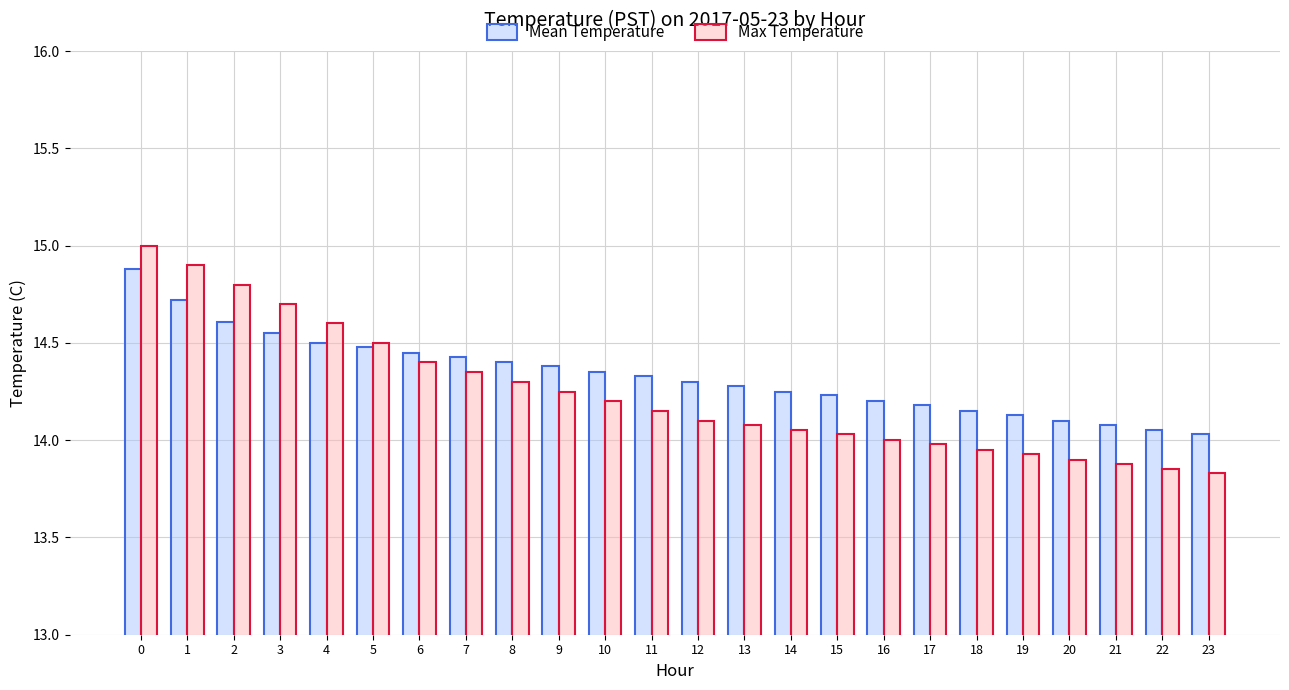

Between 8 and 23, which series saw the biggest shift?

Max Temperature